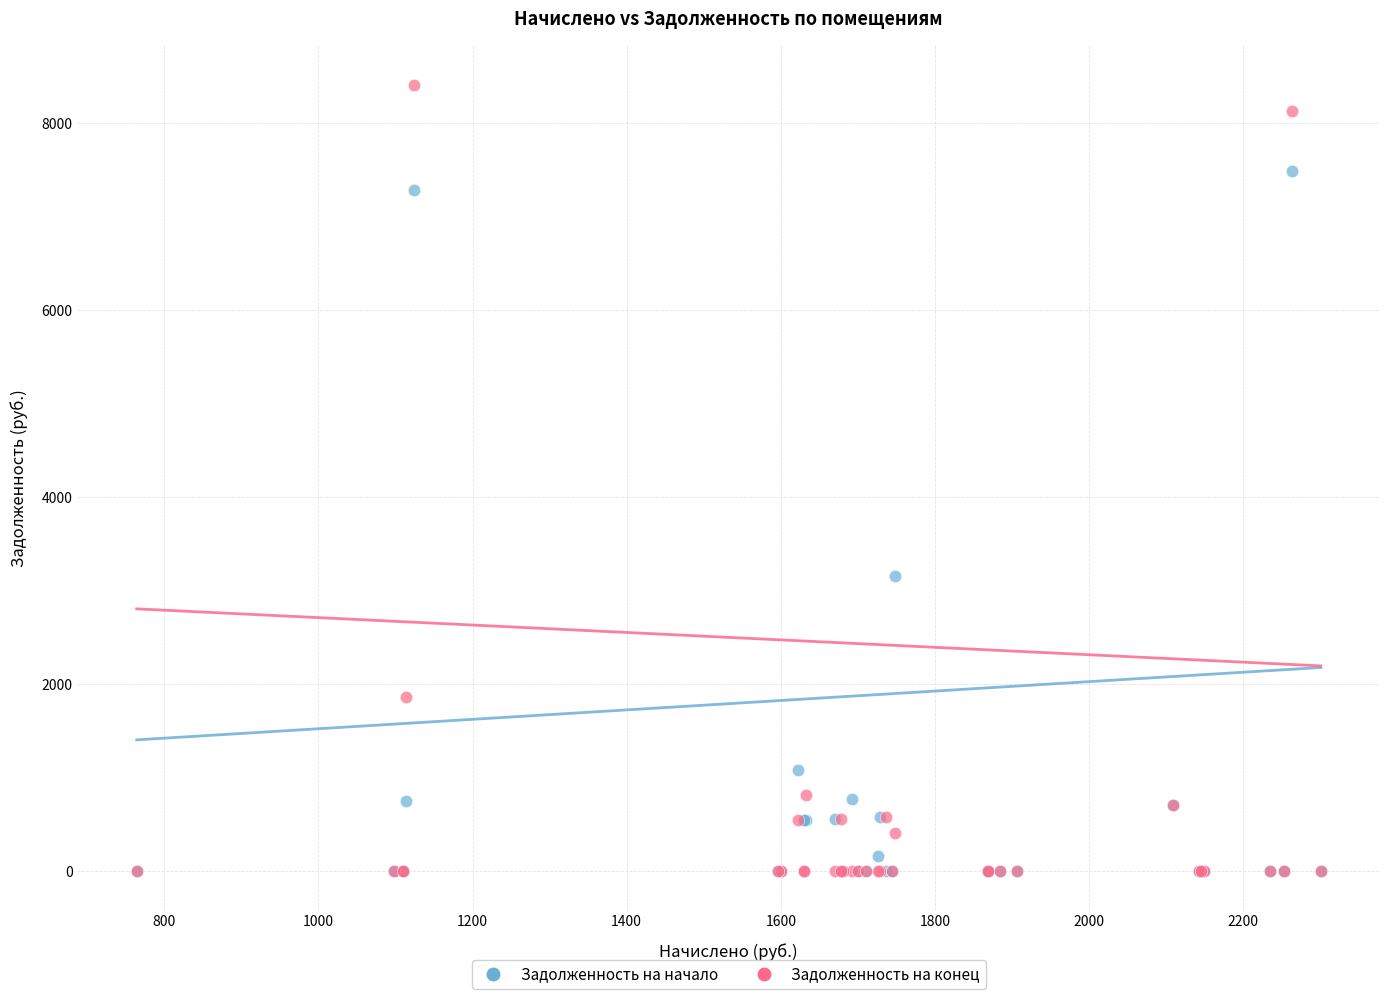

In the Задолженность на начало series, what Y value is closest to 3744?

3154.6